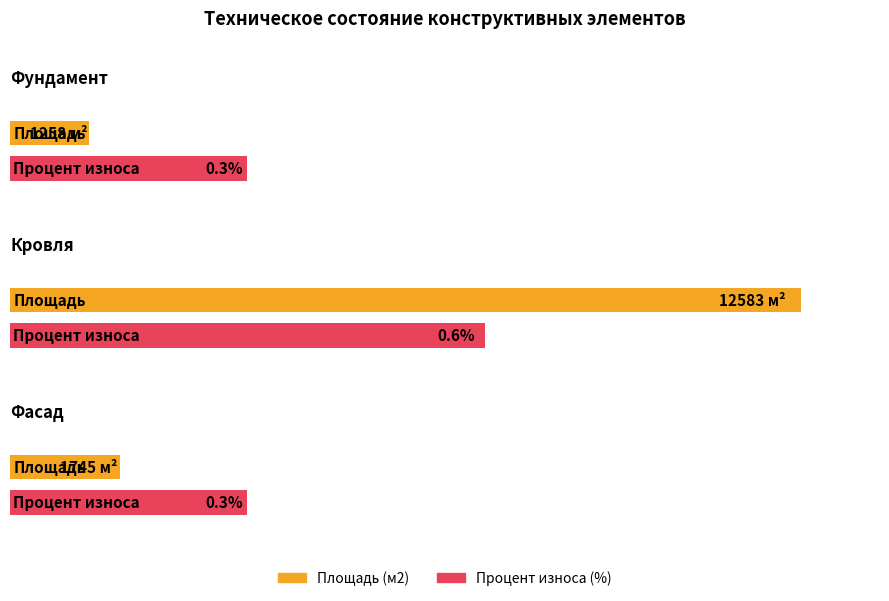

What is the label of the 2nd bar from the right?

Кровля